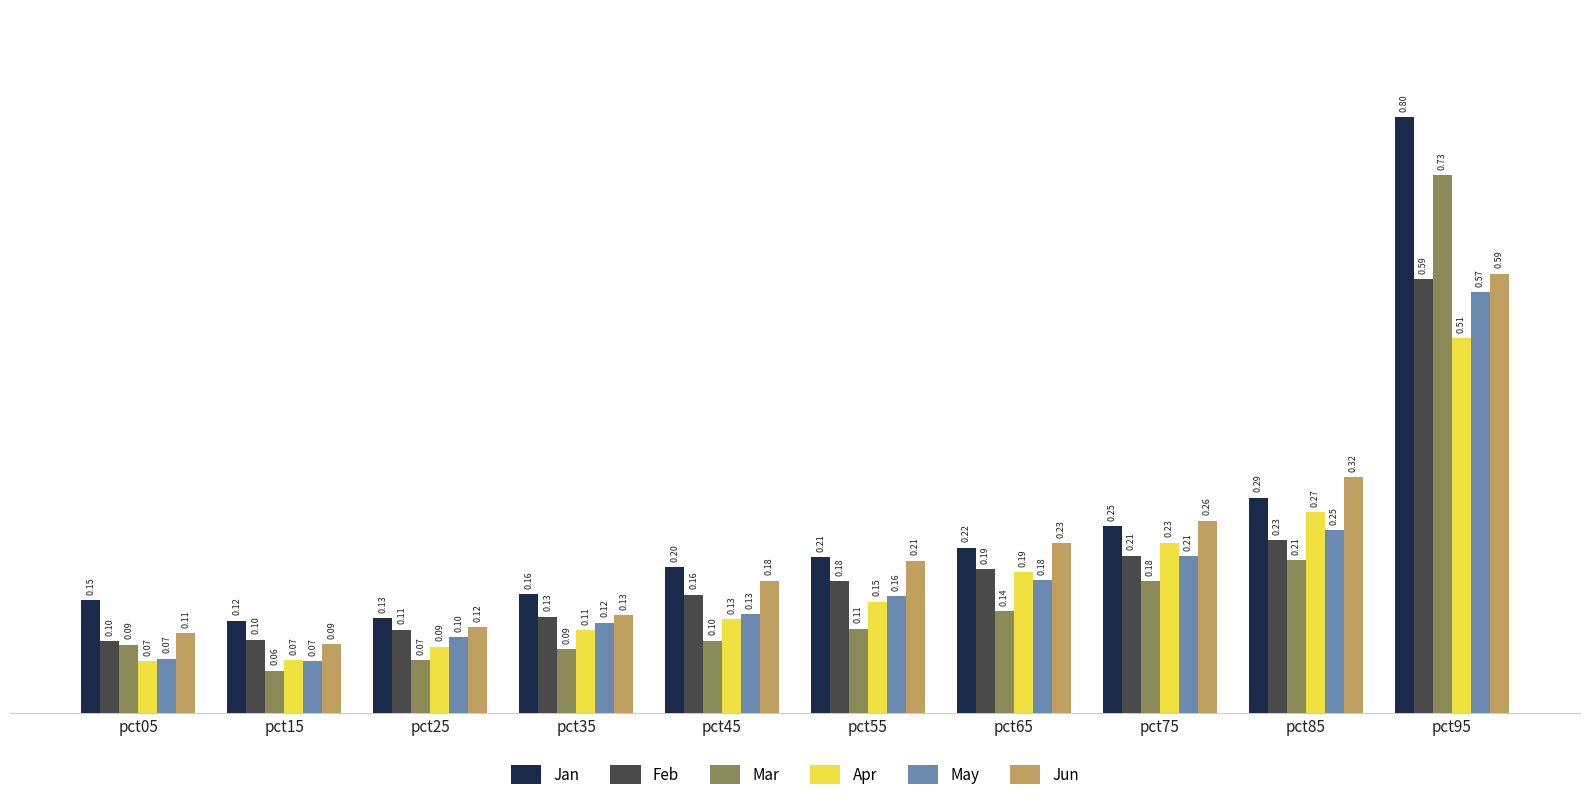

Between pct35 and pct85, which series saw the biggest shift?

Jun